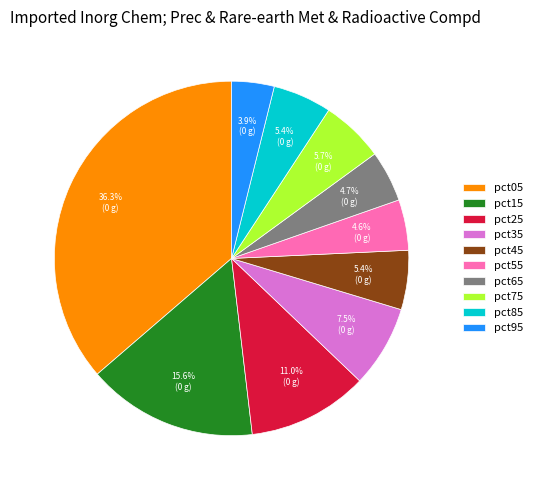

Is there any slice that represents more than half of the pie?

No